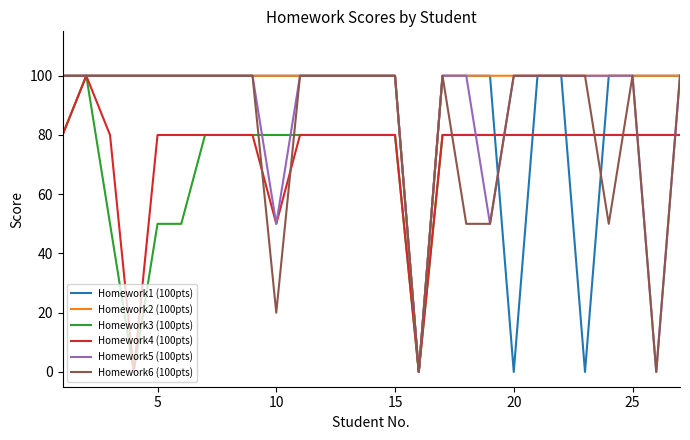

What is the maximum value shown in the chart?

100